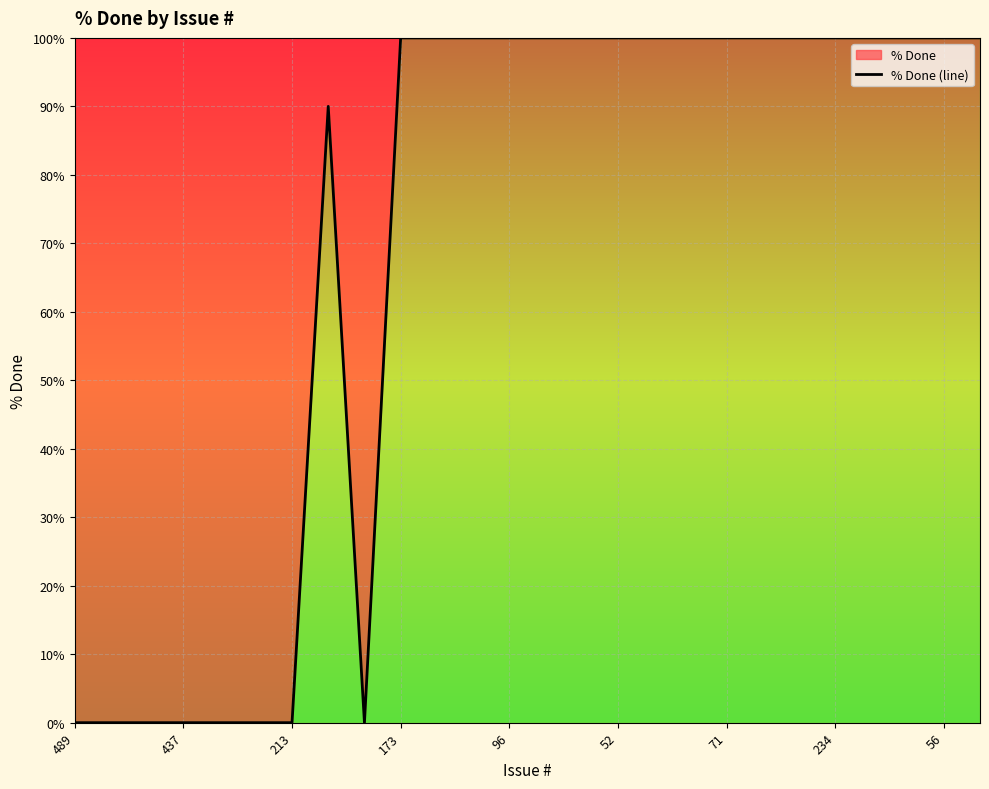

Which has a higher value, 213 or 96?

96